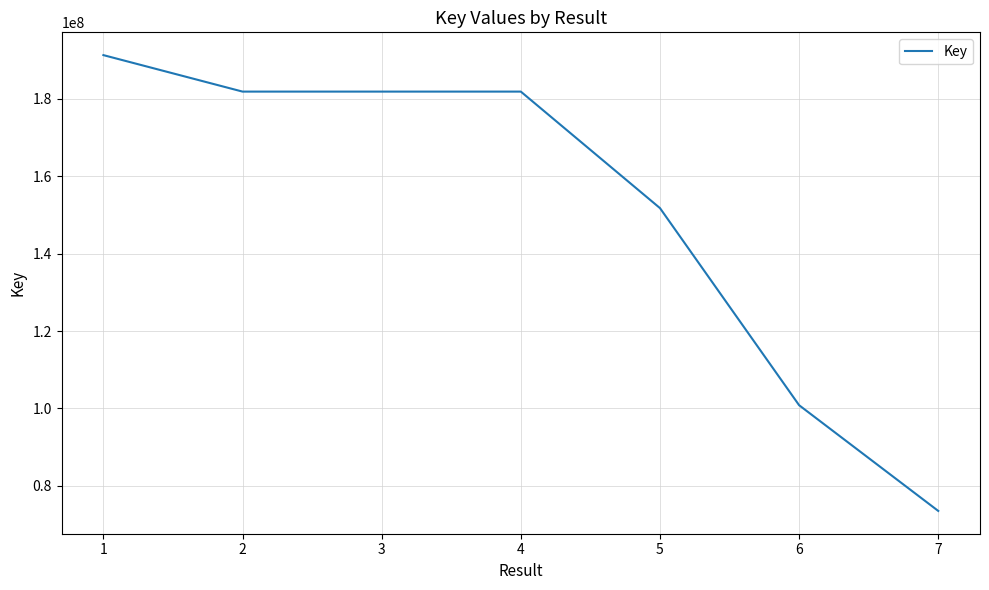

What is the change in value from 3 to 5?

-30114198